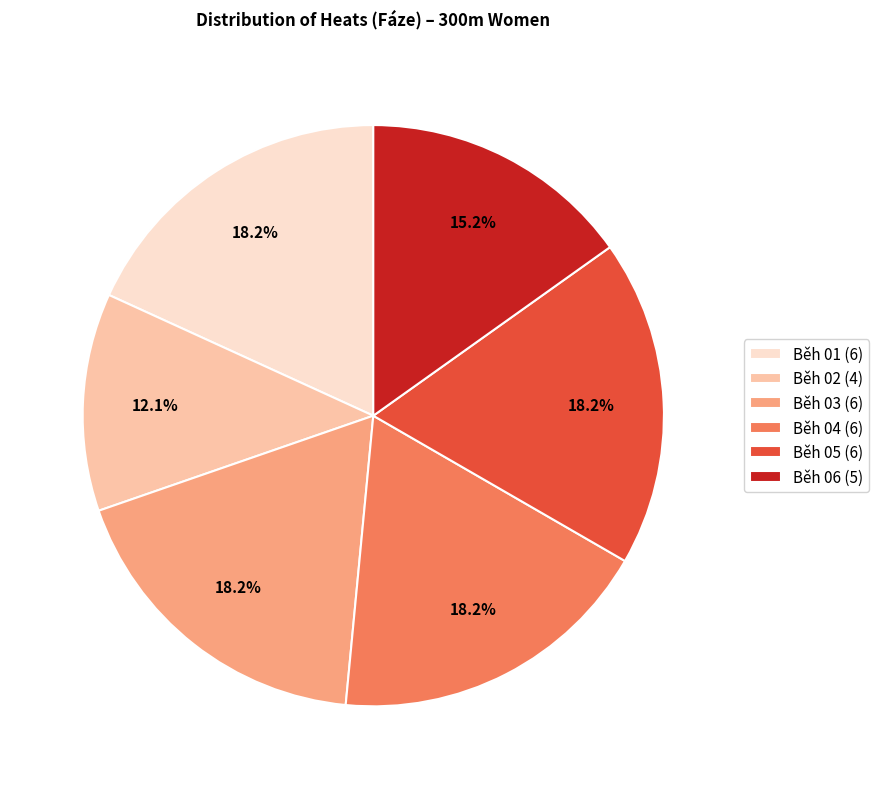

Is the sum of Běh 02 (4) and Běh 05 (6) greater than half?

No